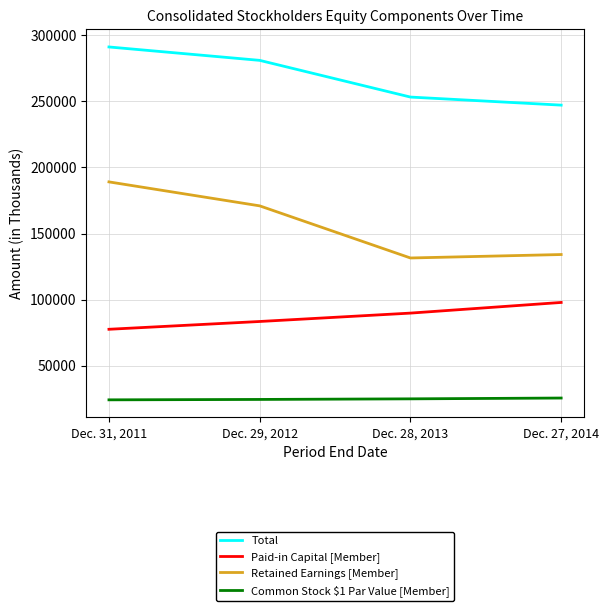

Where is Retained Earnings [Member] nearest to the value 160300?

Dec. 29, 2012